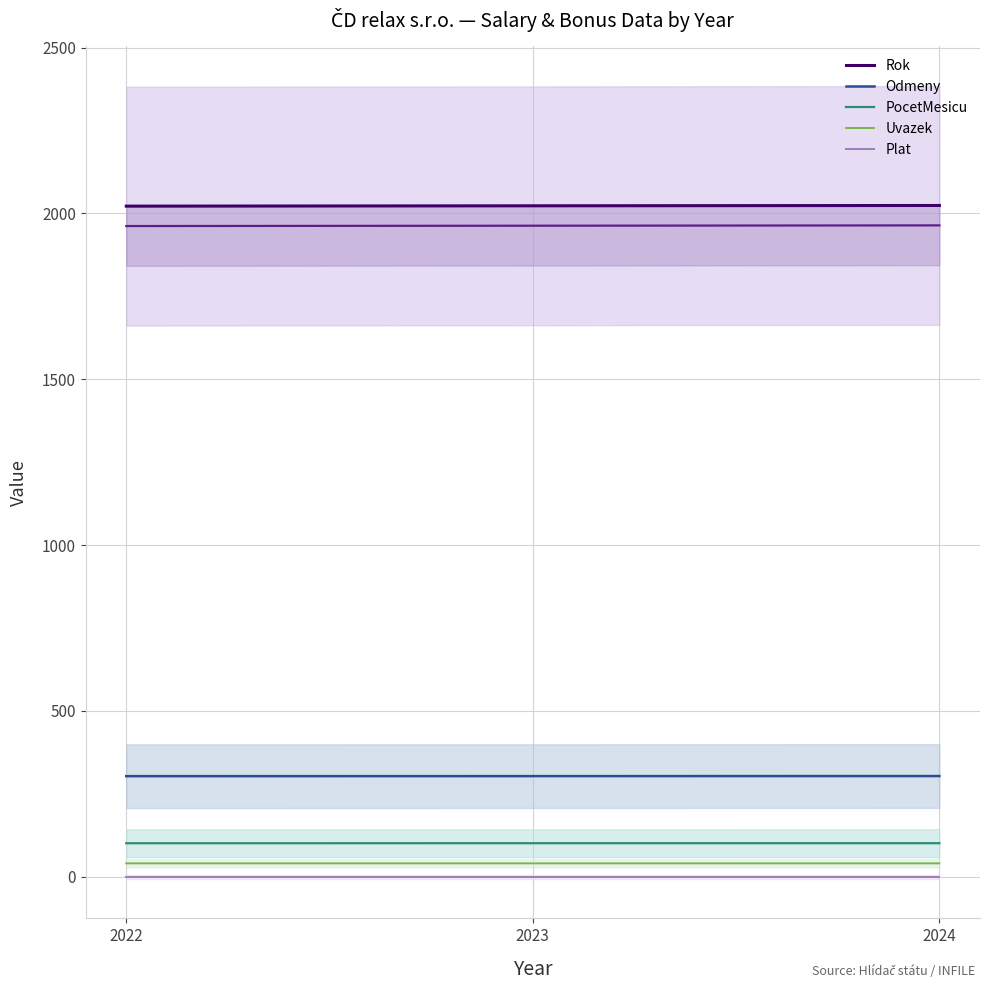

List the labels in order of PocetMesicu value, smallest first.

2022, 2023, 2024